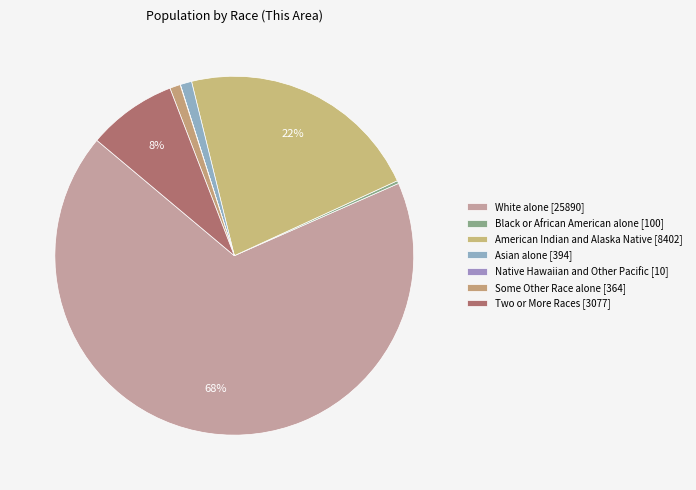

Is Asian alone the majority of the pie?

No